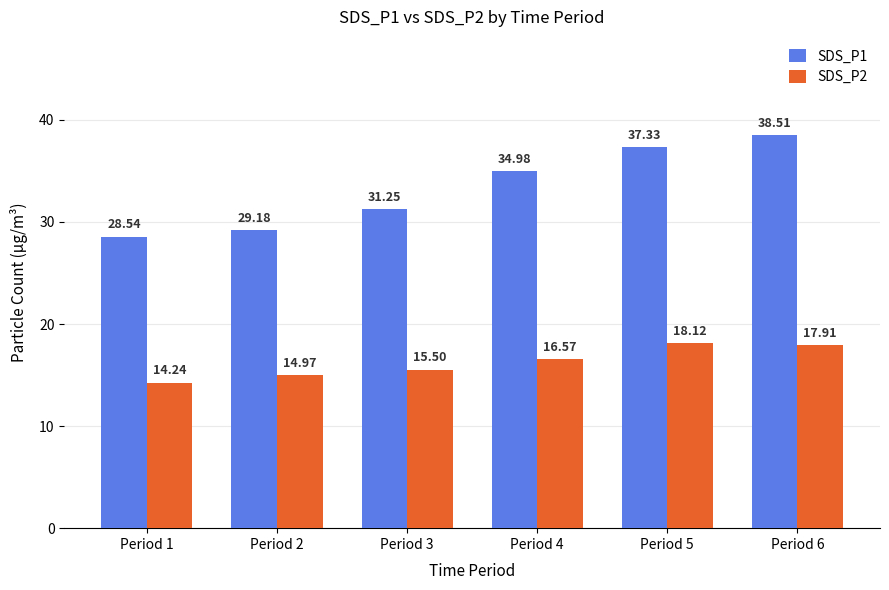

At which label is SDS_P2 closest to 16?

Period 3